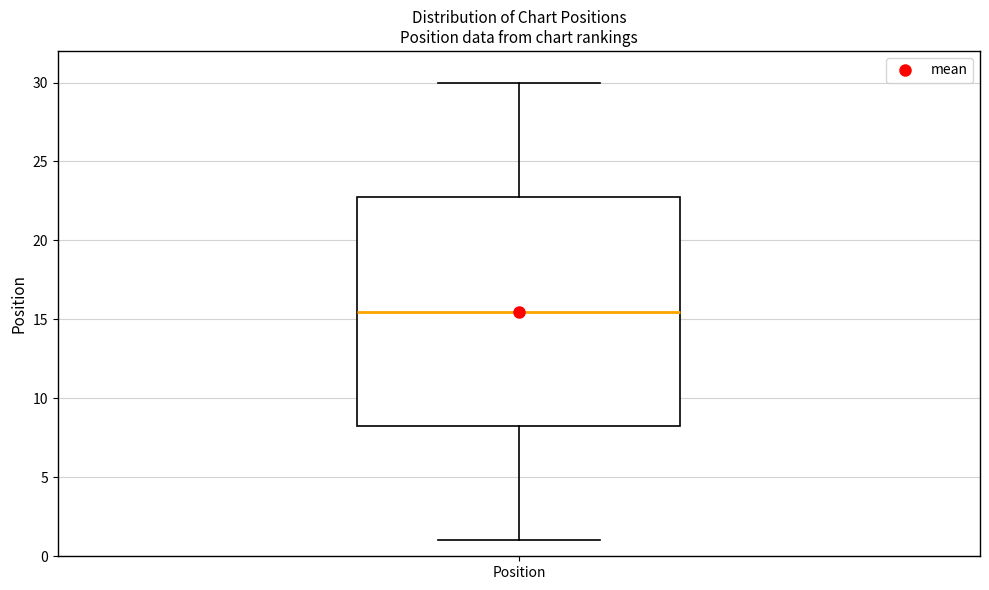

Transcribe this box plot: give where the median line is, the range the box spans, and where the two whiskers end, as read against the y-axis. The values are not printed on the chart, so give them approximately, as read against the axis.

median 15.5, box 8.5 to 23.0, whiskers 1.0 to 30.0